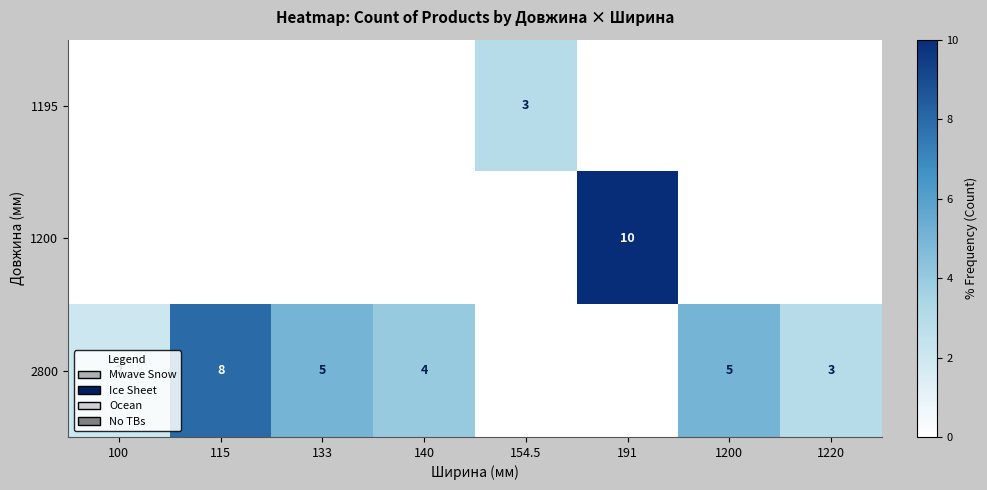

Is it true that 2800 equals 5 at 1200?

True